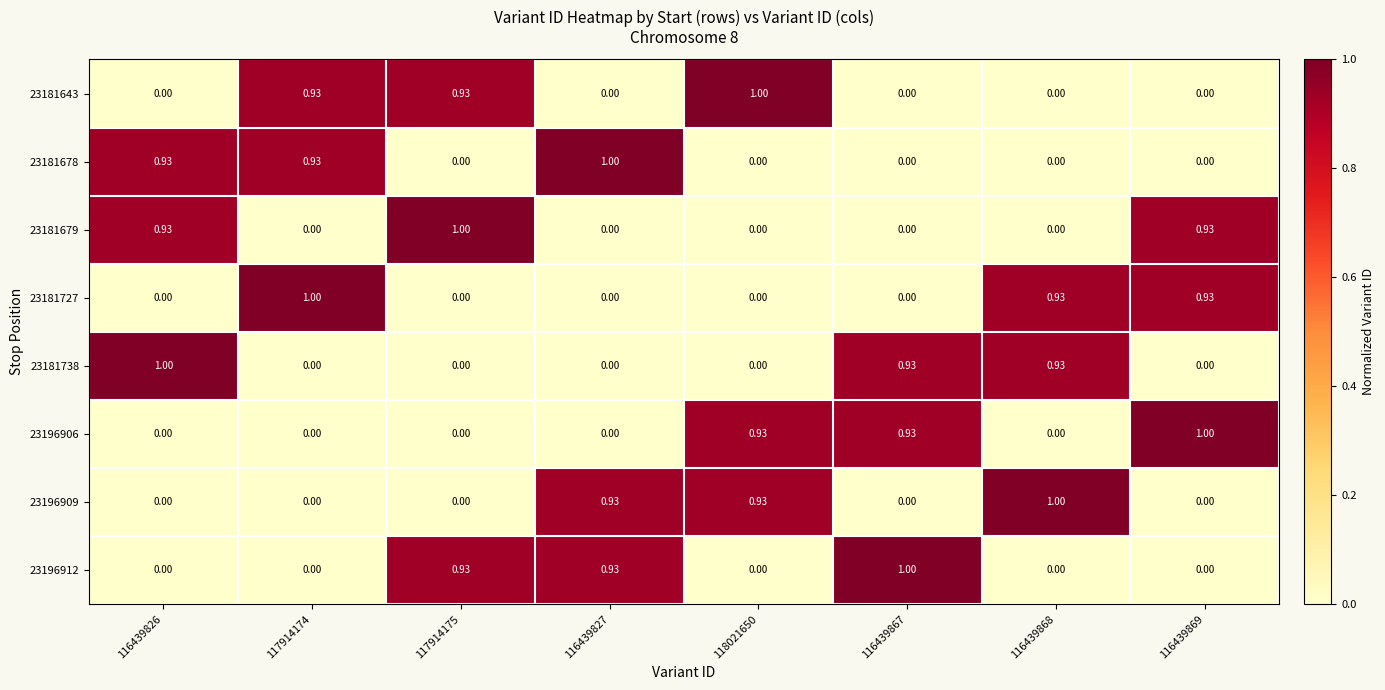

What is the spread (max minus min) of values at 116439826?

1.0